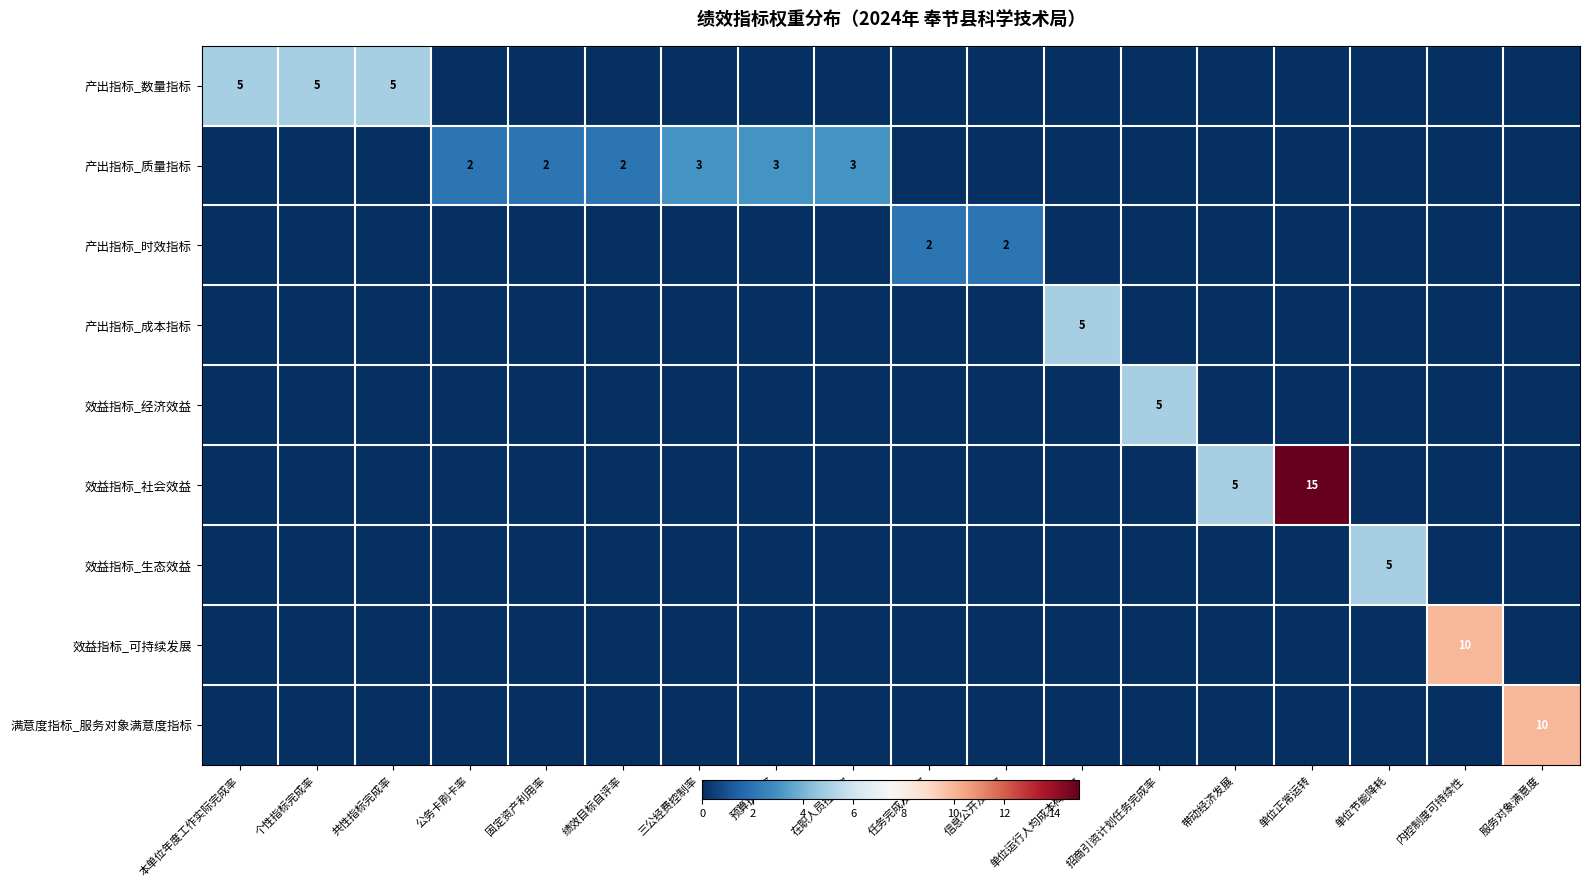

At how many categories does at least one series exceed 5?

3